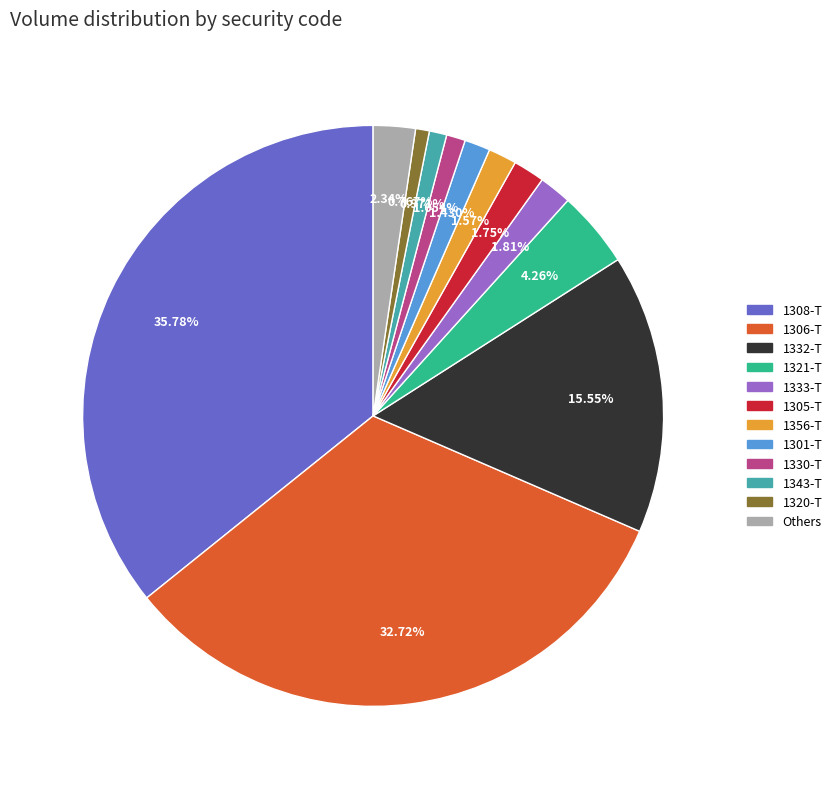

Is there any slice that represents more than half of the pie?

No